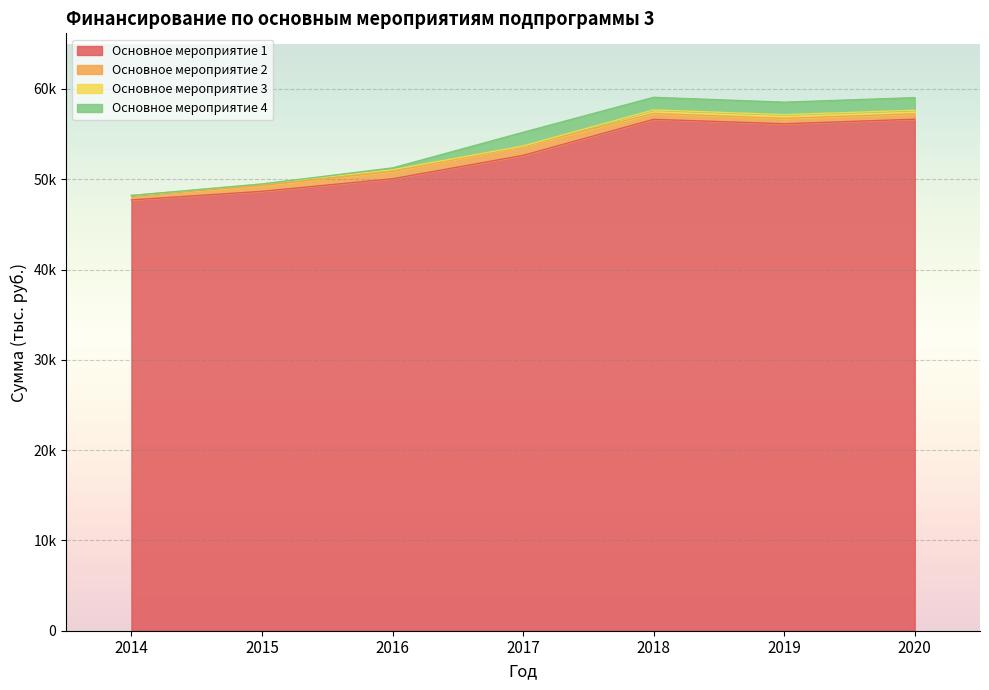

The Основное мероприятие 1 series shows 84794.2 at 2020. True or false?

False